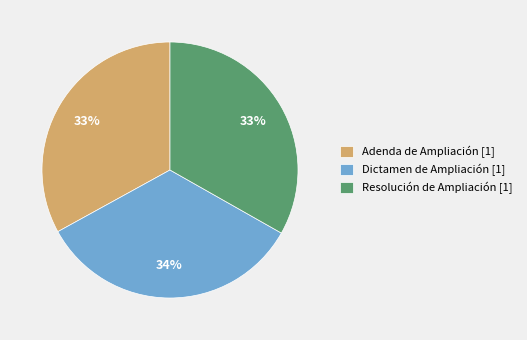

Is the sum of Adenda de Ampliación [1] and Resolución de Ampliación [1] greater than half?

Yes